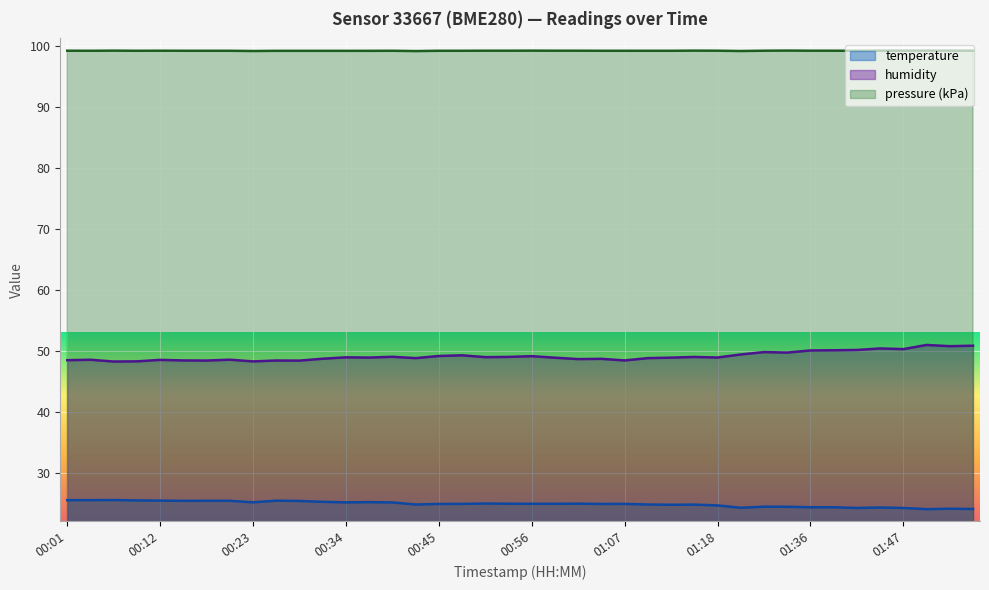

The value of humidity at 00:42 is 48.8. True or false?

True